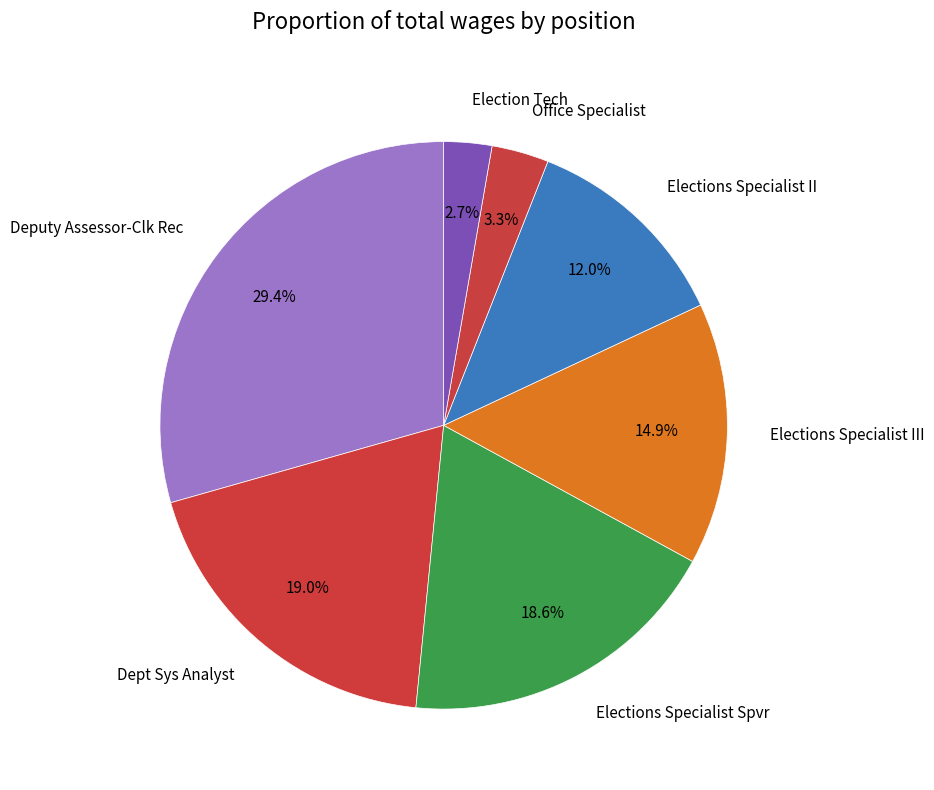

Count the number of slices in the pie.

7